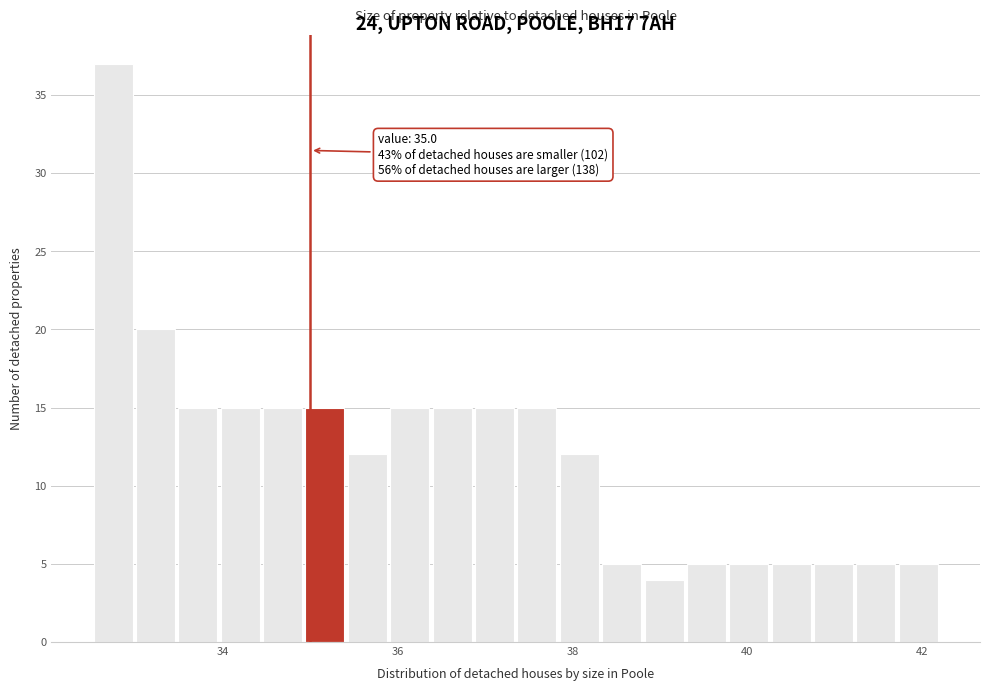

Around what value on the x-axis is the tallest bar? Give the approximate position of its centre, as read against the axis.

32.8